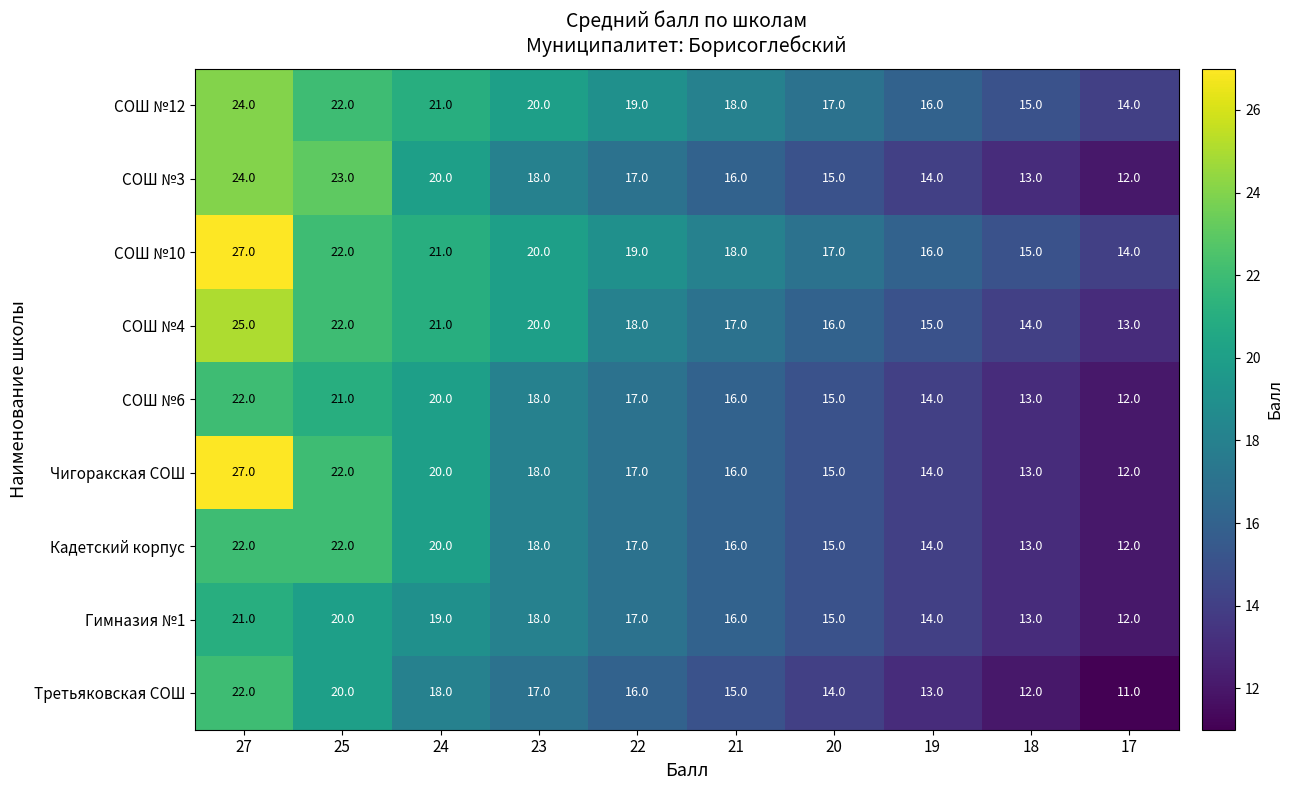

Which series has the largest range (max minus min)?

Чигоракская СОШ